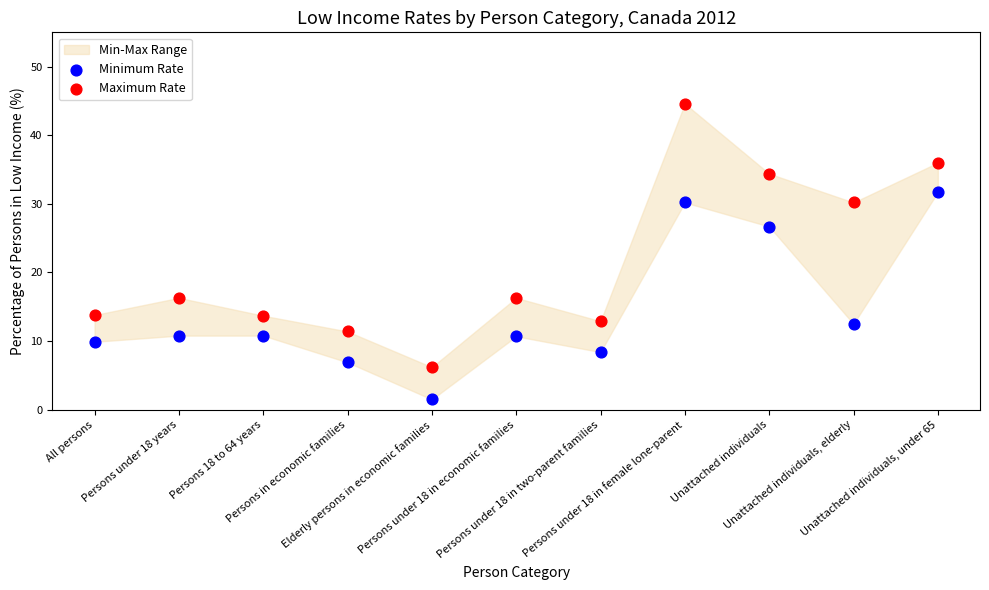

Across all data points, what is the range of Y values (max minus min)?

43.1